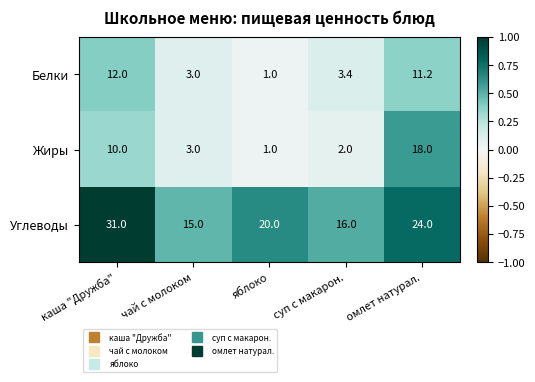

The value of Углеводы at суп с макарон. is 16.0. True or false?

True